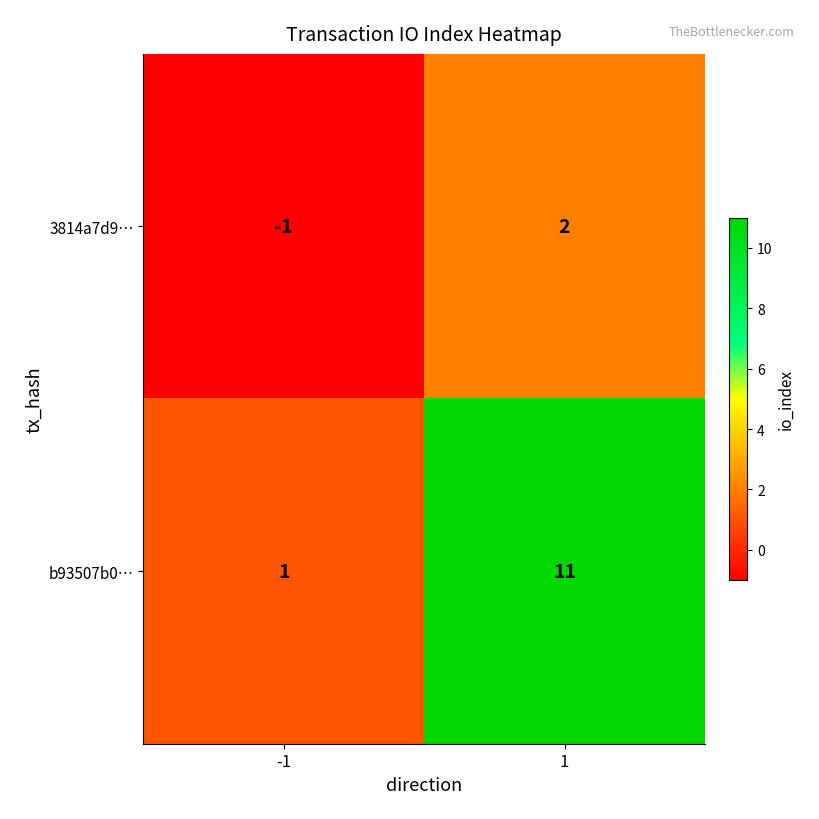

At -1, list the series in order from largest to smallest.

b93507b0…, 3814a7d9…